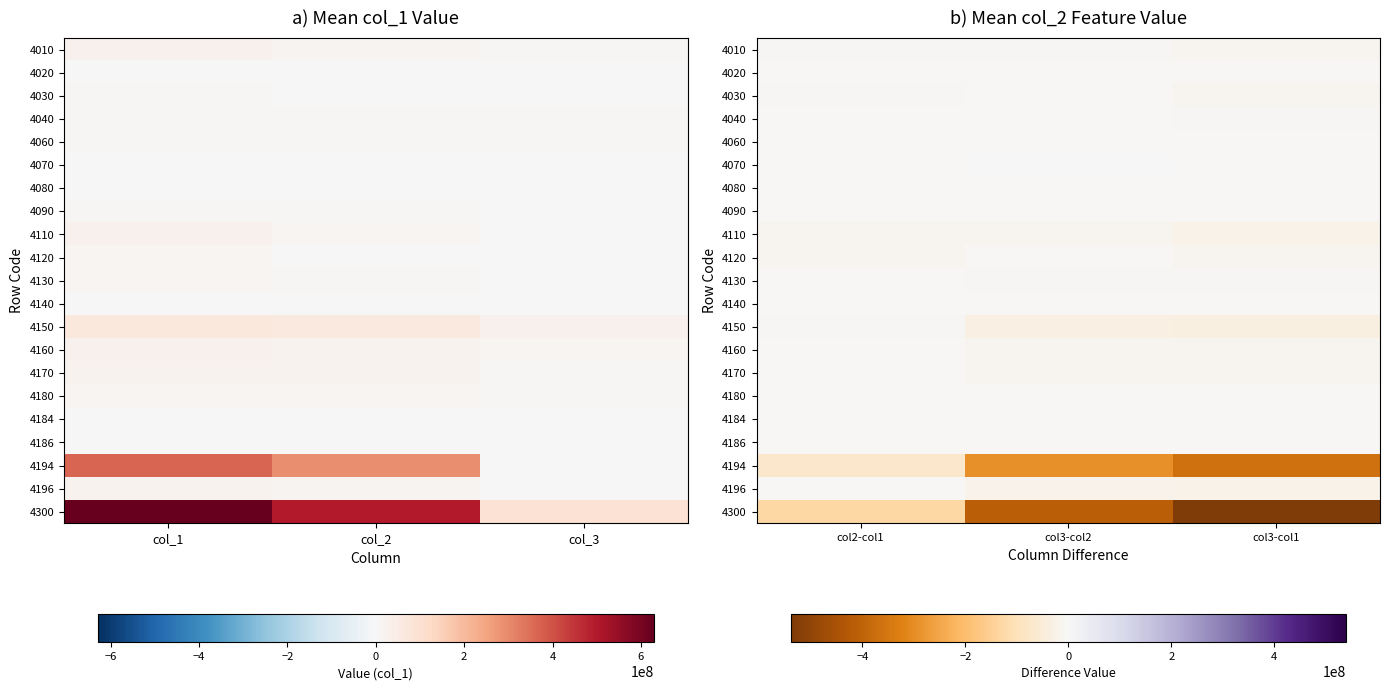

True or false: 4186 has a value of -151460 at col3-col1.

False